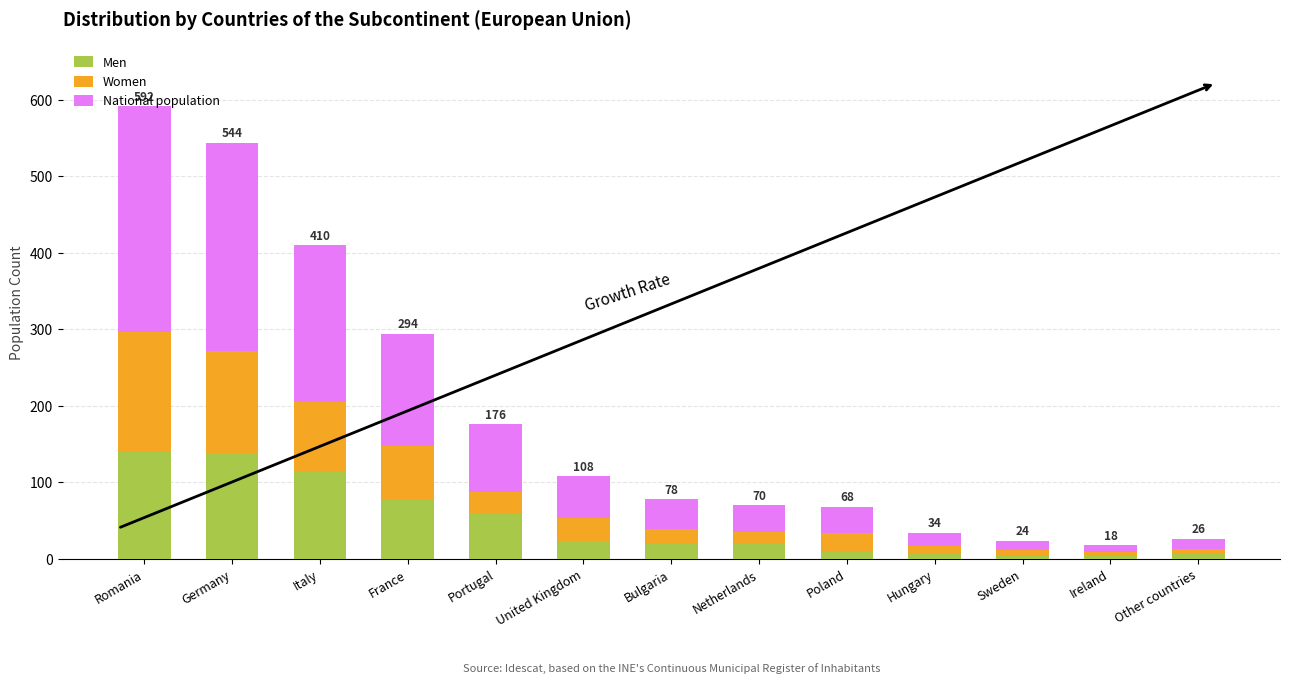

What is the total value across all series at Ireland?

18